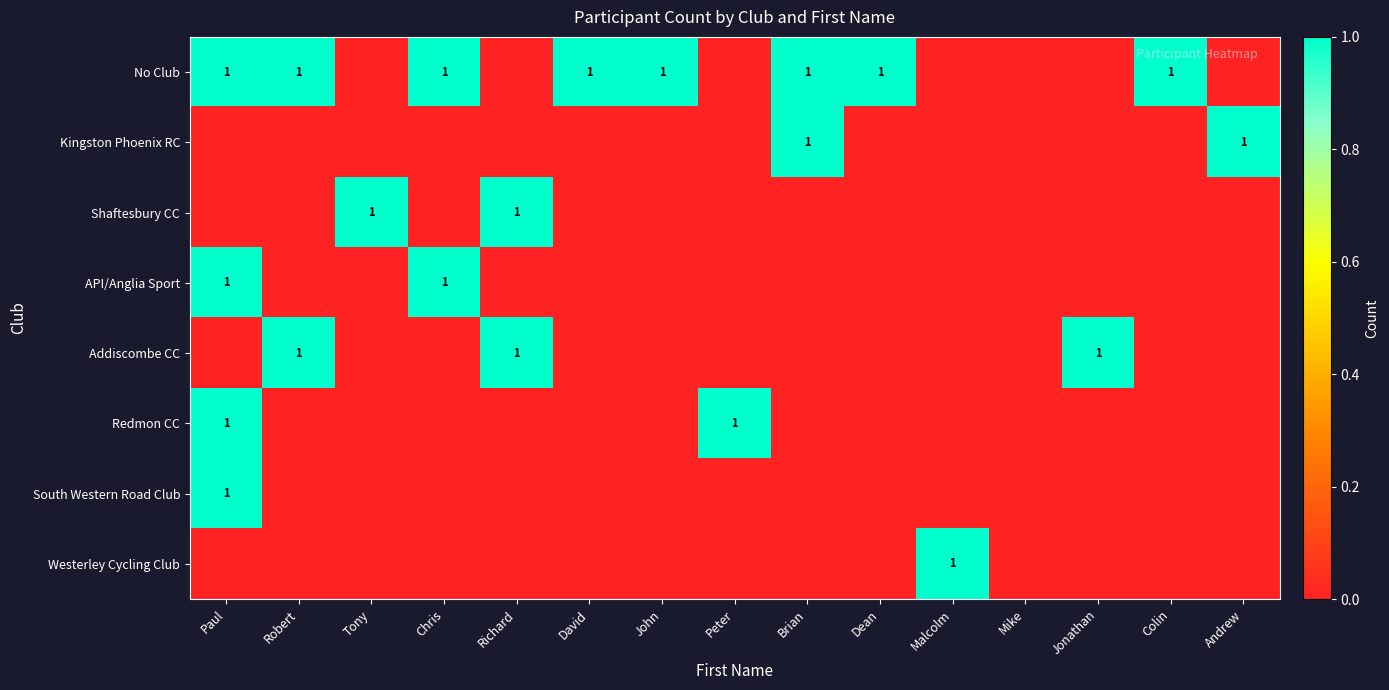

Which category has the highest value in the Kingston Phoenix RC series?

Brian